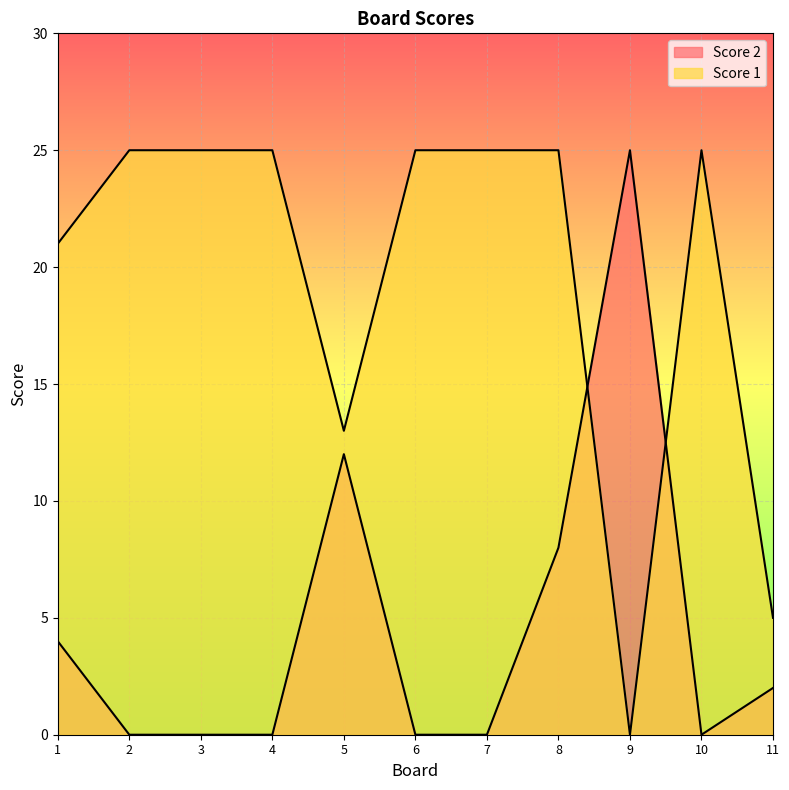

How many values in Score 1 are above zero?

10